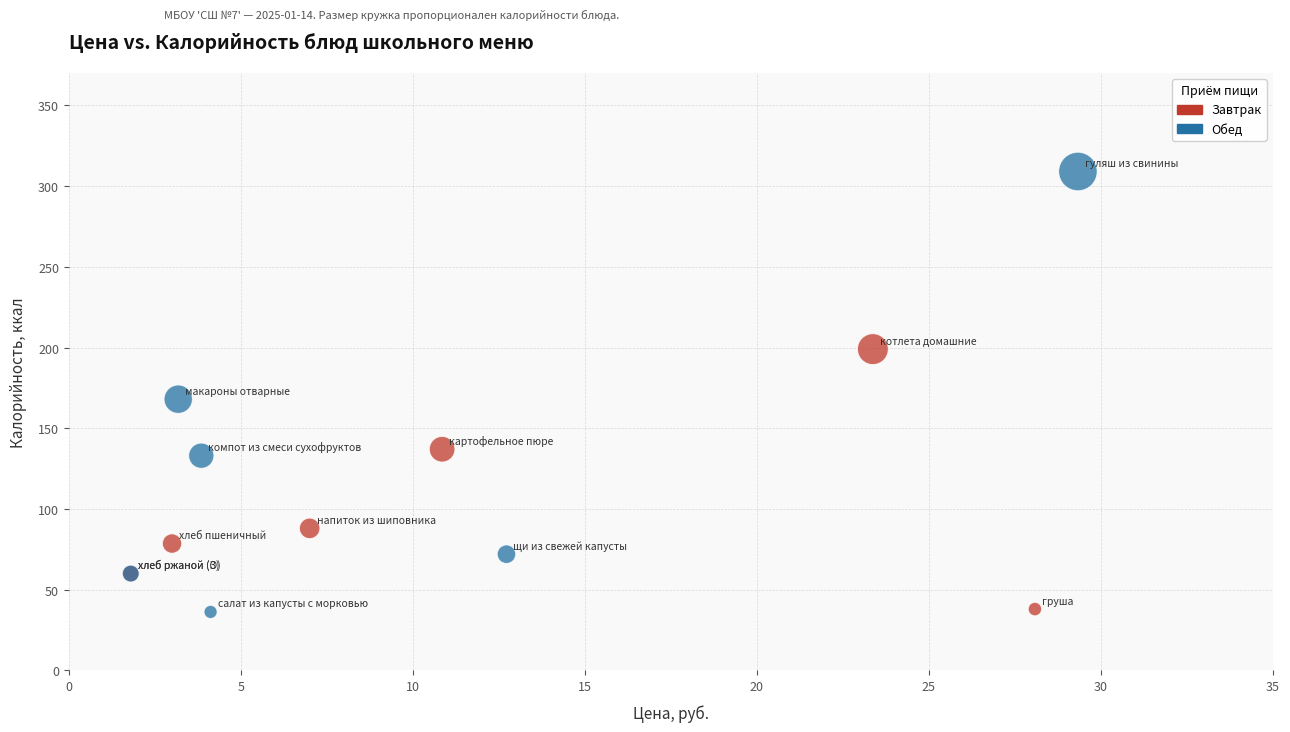

Which series reaches the maximum Y coordinate?

Обед